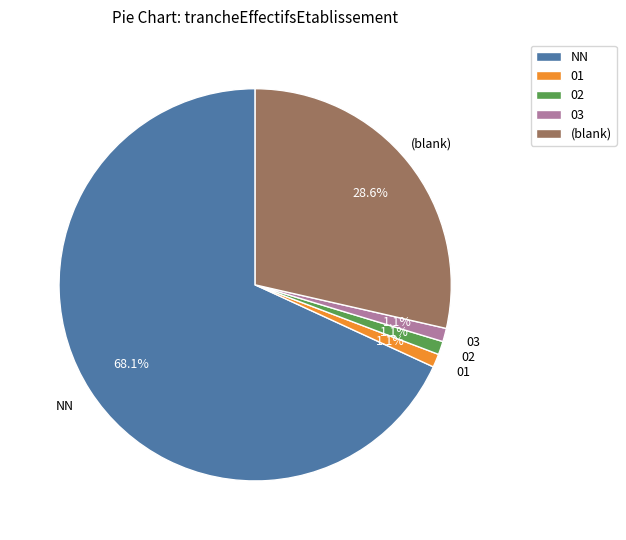

How much of the chart is everything except (blank)?

71.4%